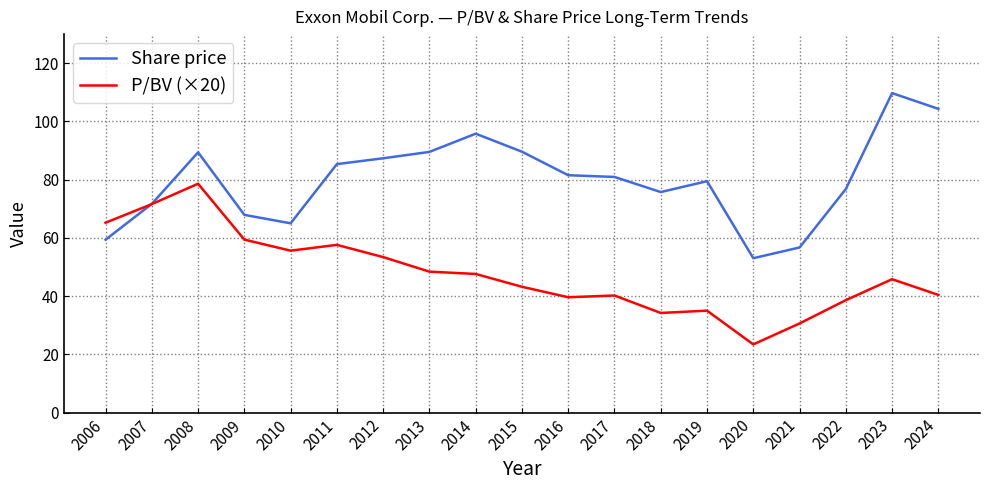

Does the chart display data point markers on the line(s)?

No